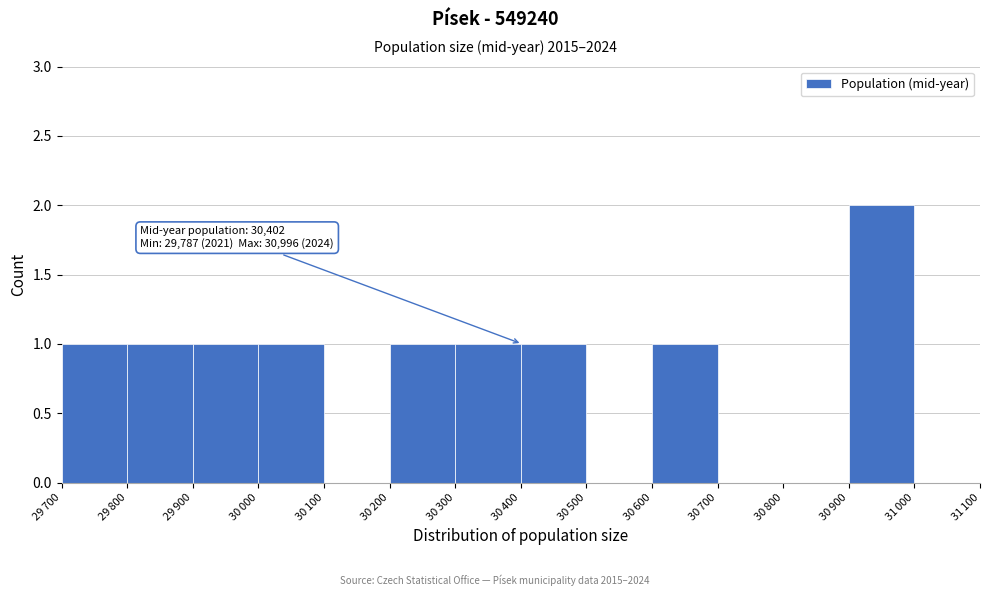

What is the sum of all values?

10